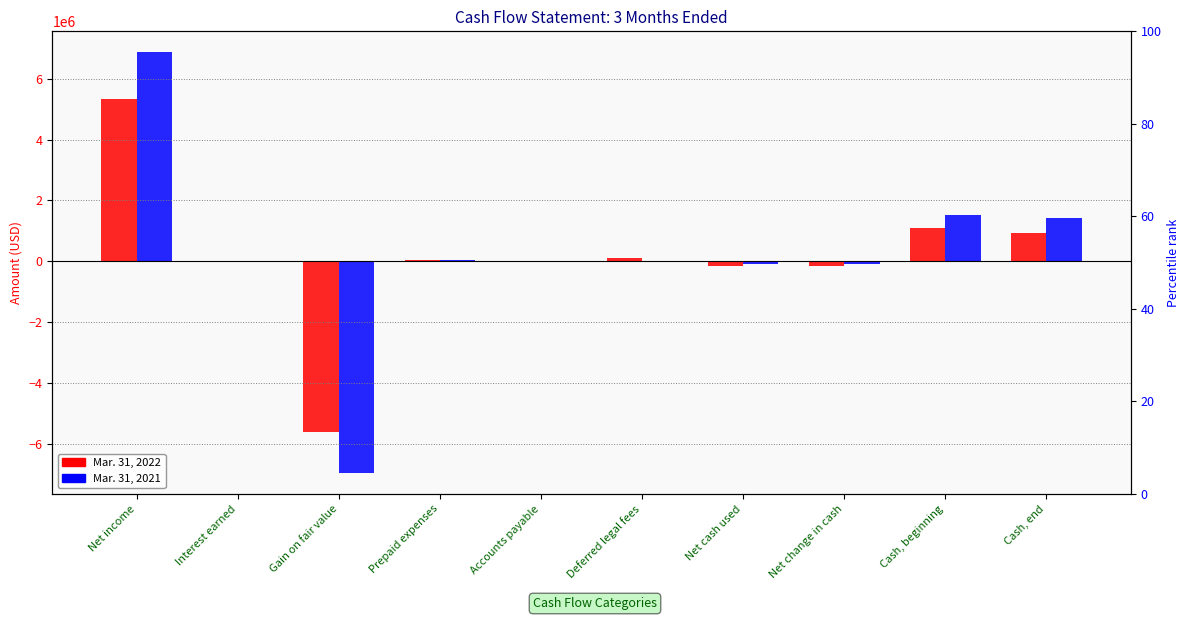

How many values in the Mar. 31, 2021 series are below 0?

5